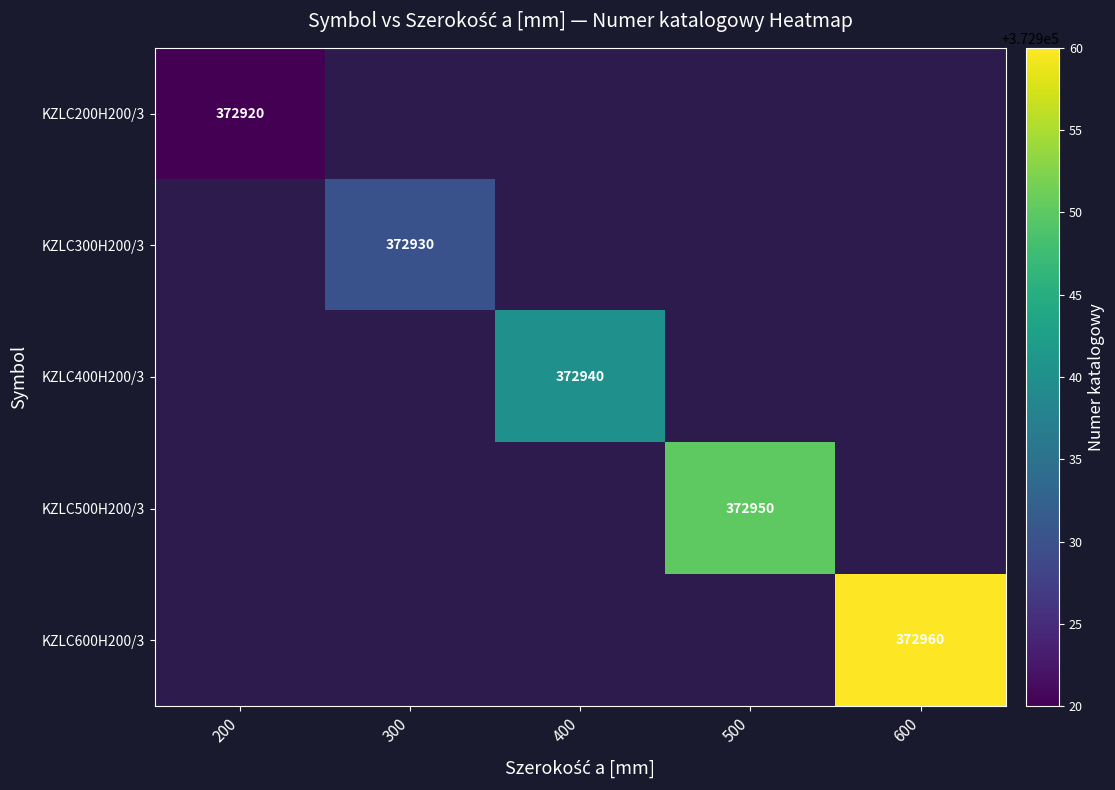

Is it true that KZLC200H200/3 equals 372920 at 200?

True